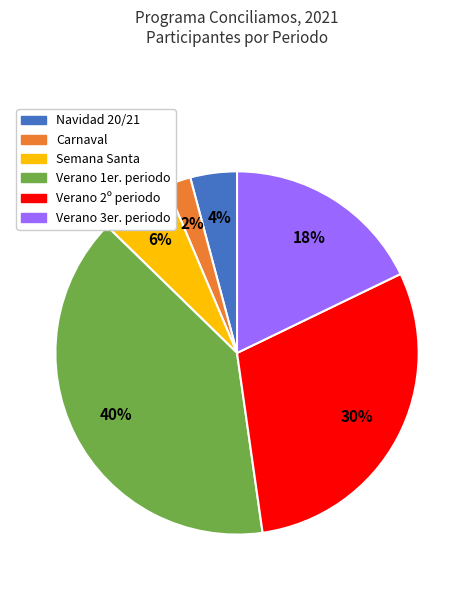

Which slice is the largest?

Verano 1er. periodo